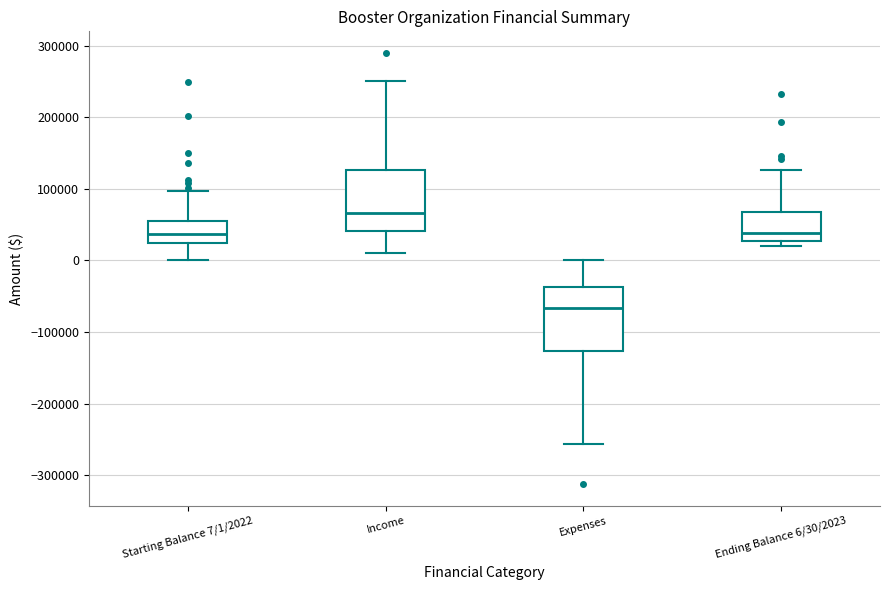

Where does the median line of the box for Expenses sit on the y-axis? The values are not printed on the chart, so give them approximately, as read against the axis.

-70000